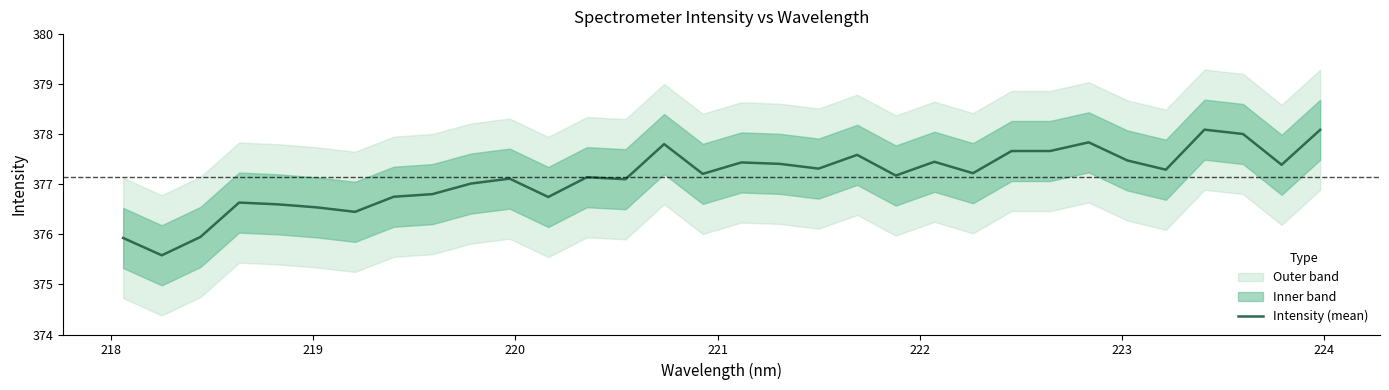

How many lines are shown in the chart?

1